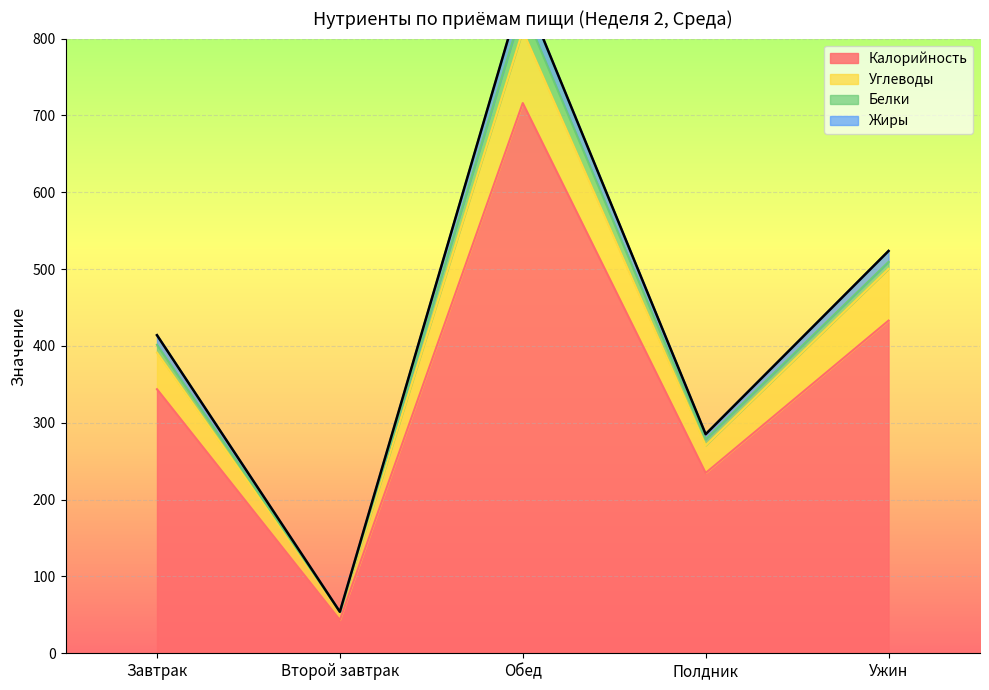

True or false: Жиры and Углеводы cross at least once.

False